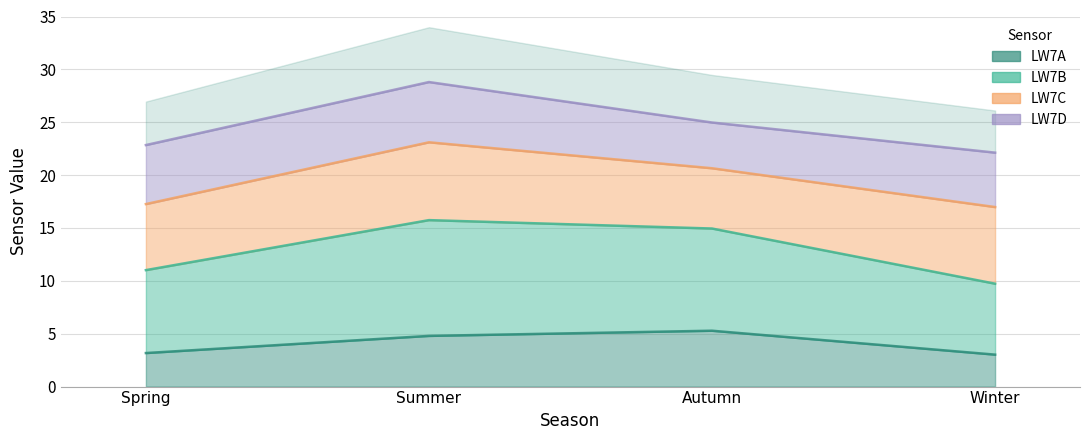

What is the value of the LW7A point at the 4th from the left?

3.0